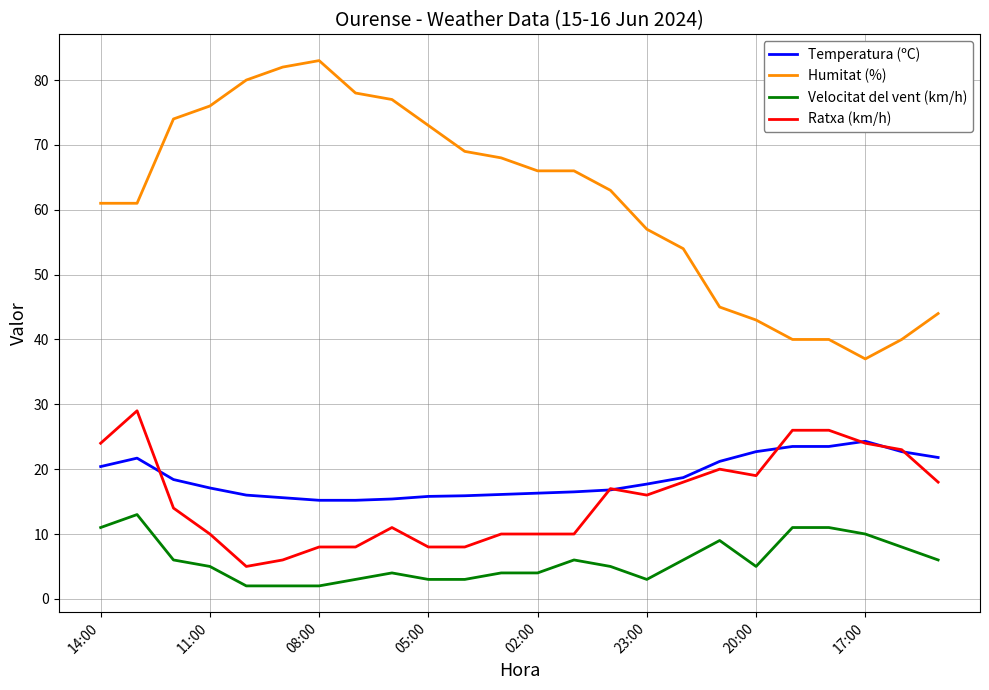

True or false: Velocitat del vent (km/h) has more than 2 points higher than both neighbors.

True